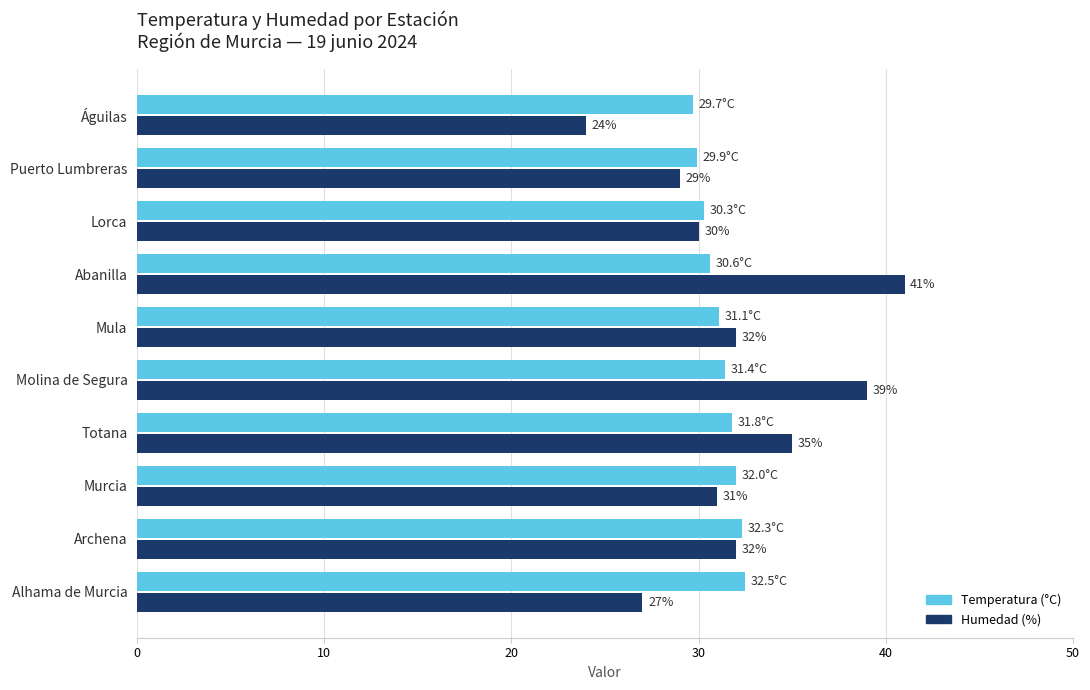

At which category is the sum across all series the highest?

Abanilla